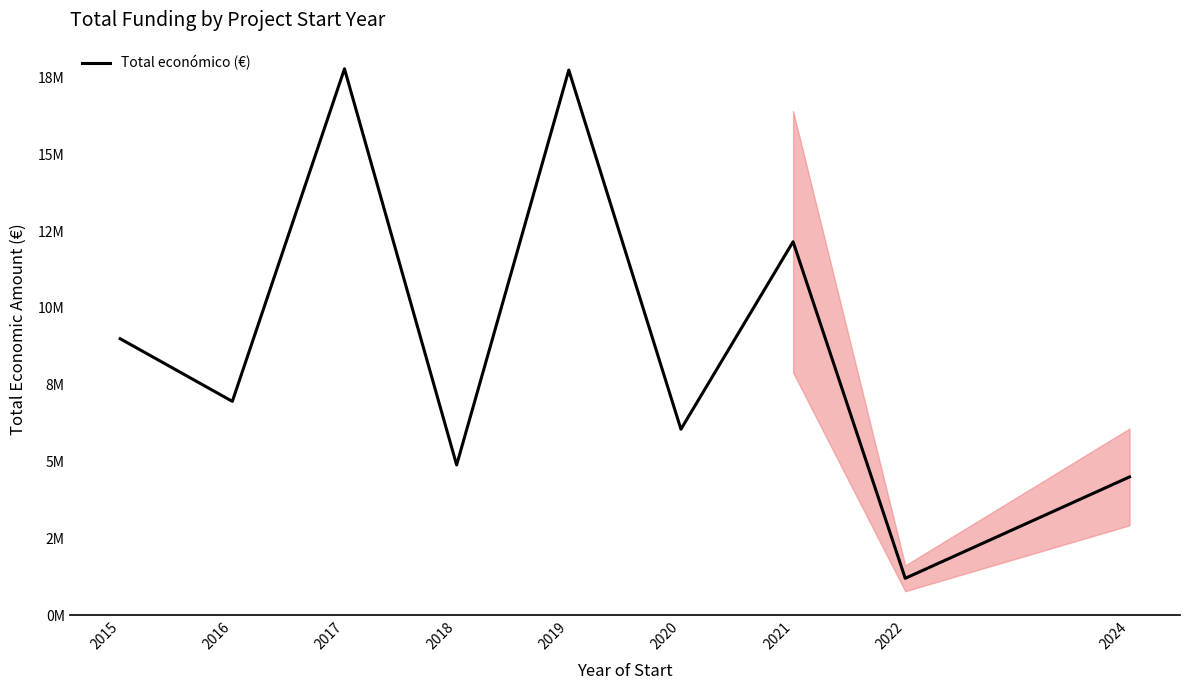

What is the value of the 3rd point from the left?

17.8